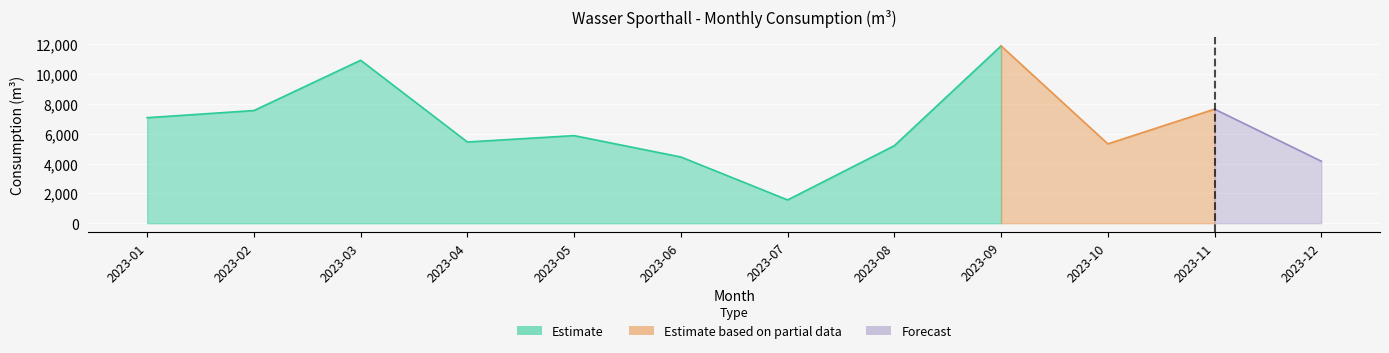

How many interior local peaks (higher than both neighbors) does the data have?

4